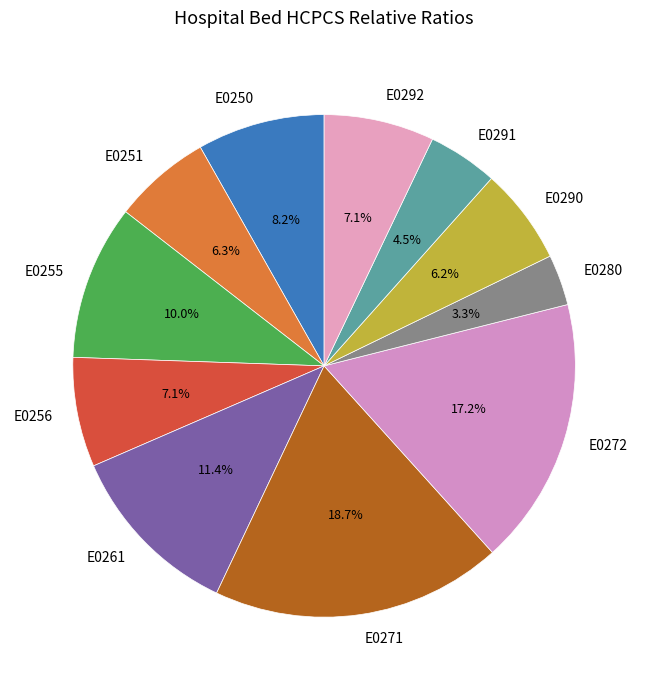

To the nearest percent, what is the average slice percentage?

9%